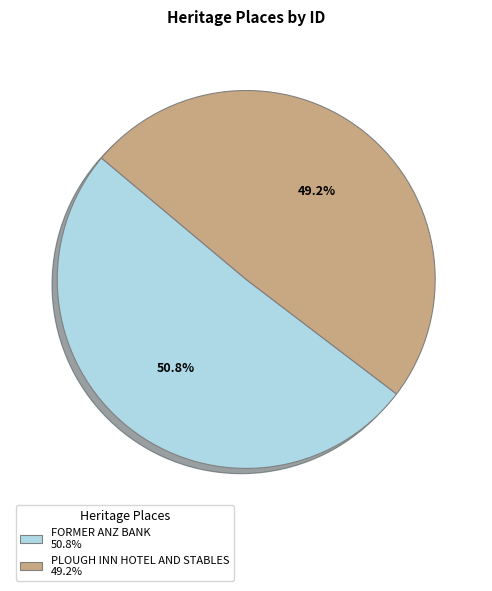

Which slice is the largest?

FORMER ANZ BANK